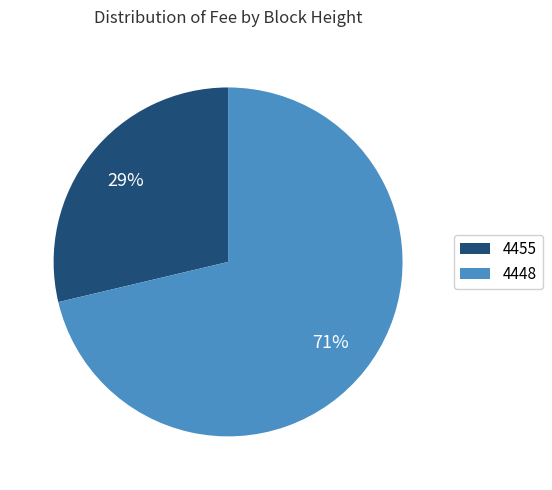

What is the largest slice in the pie chart?

4448